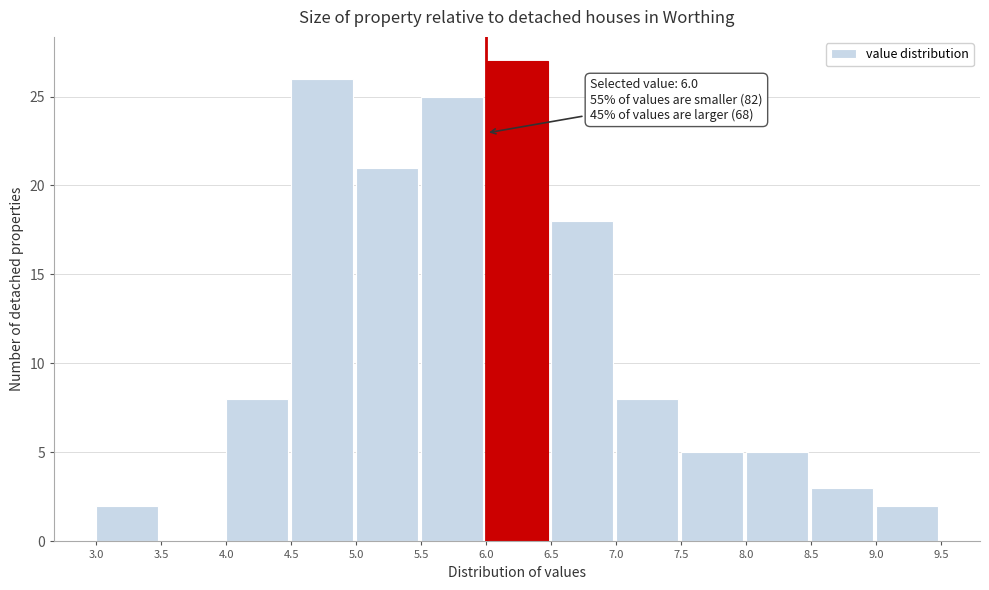

Over which range of the x-axis is the bar tallest?

6.0 to 6.5